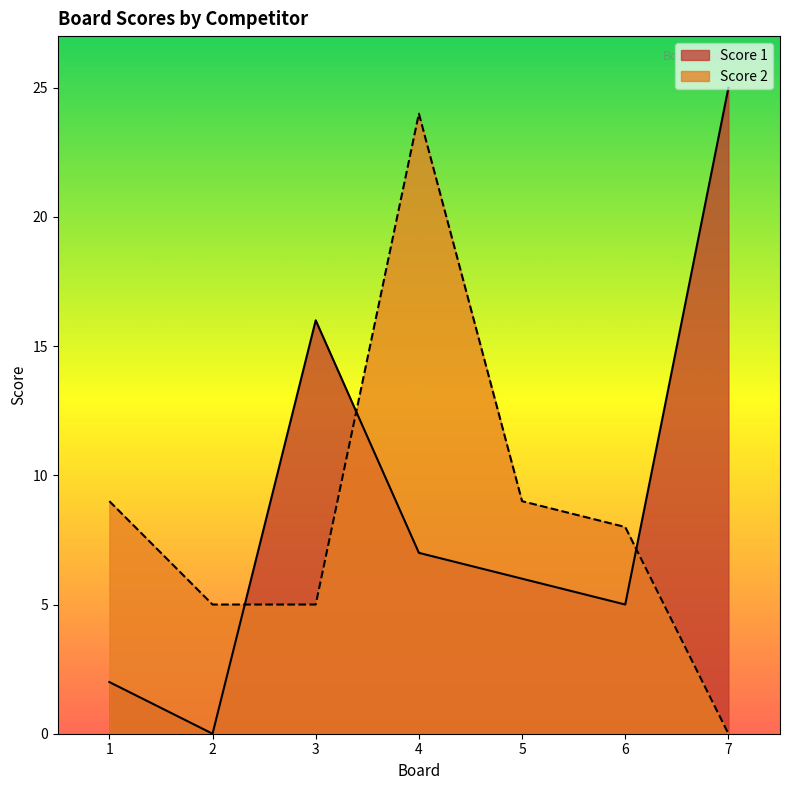

Reading right to left, list all the values displayed in this chart.

Score 1: 25	5	6	7	16	0	2
Score 2: 0	8	9	24	5	5	9